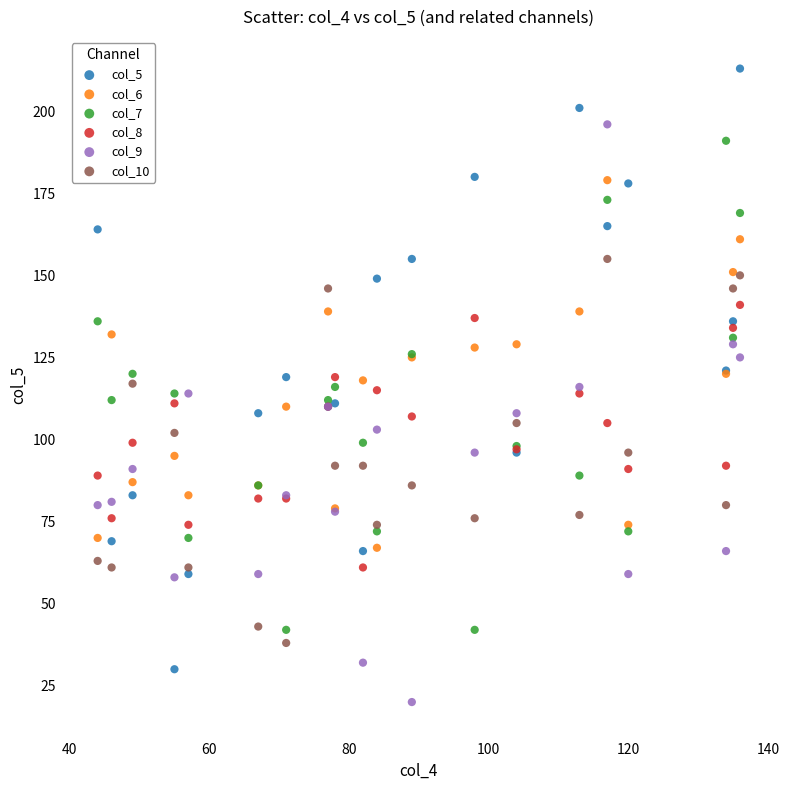

What is the X range (max minus min) for the scatter plot?

92